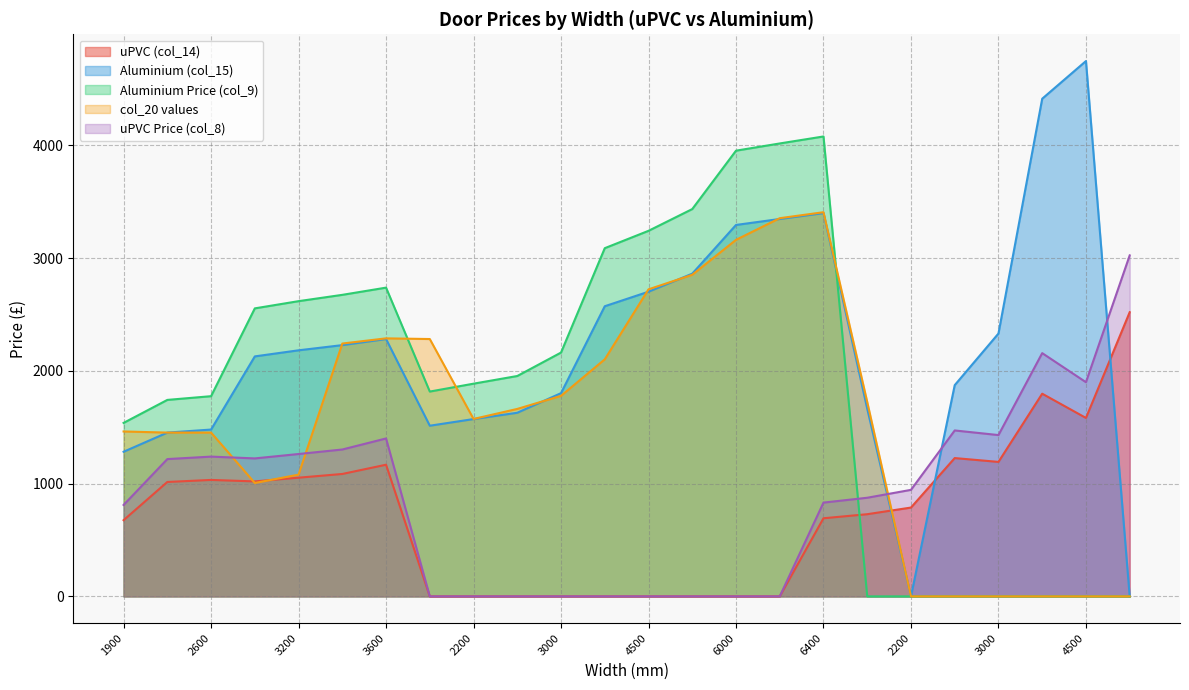

How many interior local peaks does the Aluminium Price (col_9) series have?

2